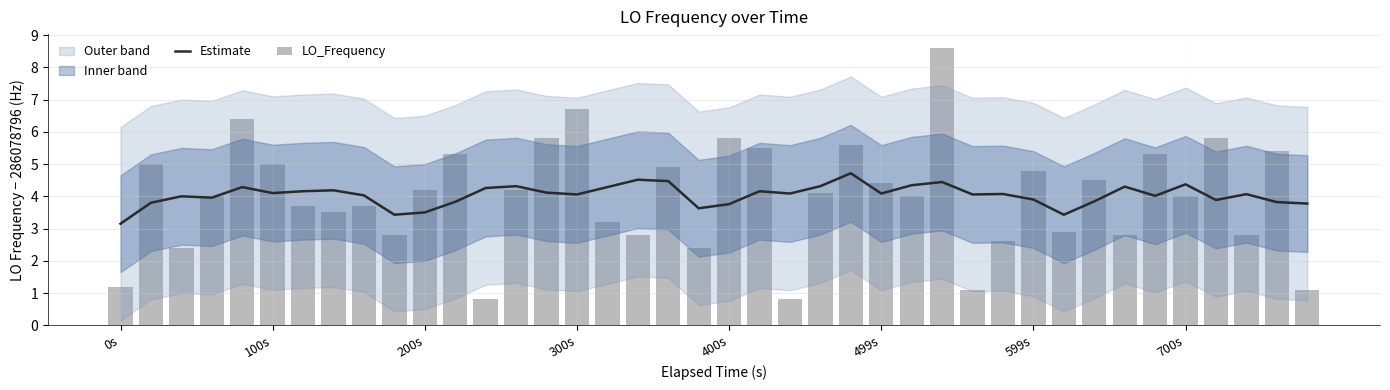

What is the difference between the highest and lowest values at 16?

1.1